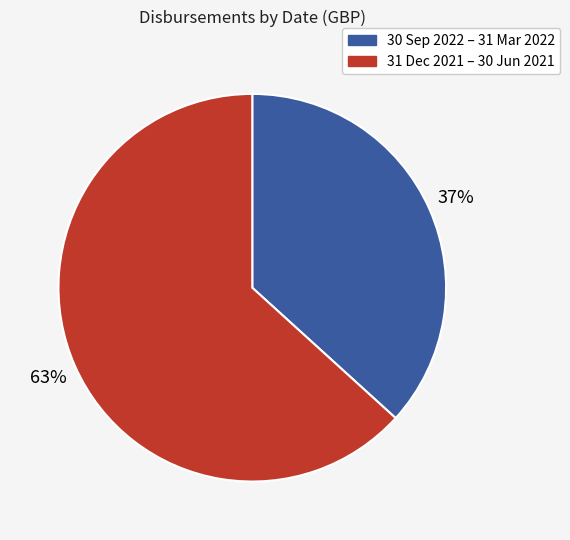

Is there a majority slice in this chart?

Yes